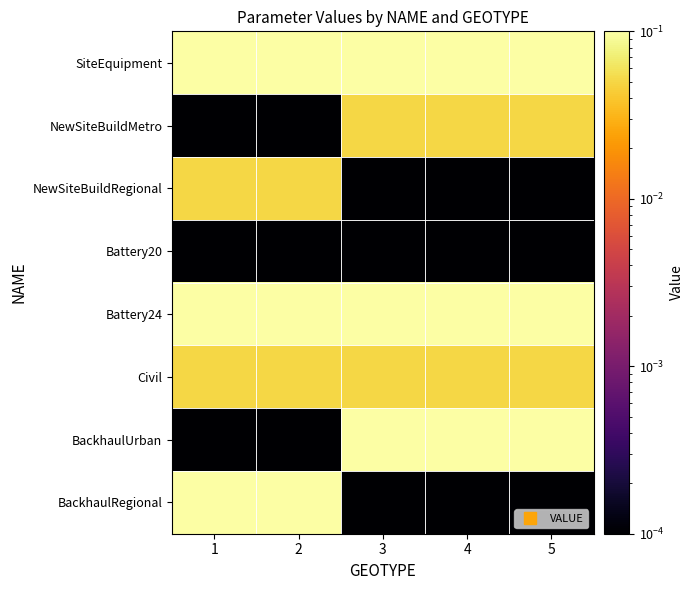

Reading left to right, list all the values displayed in this chart.

SiteEquipment: 1=1.0	2=1.0	3=1.0	4=1.0	5=1.0
NewSiteBuildMetro: 1=0.0	2=0.0	3=0.1	4=0.1	5=0.1
NewSiteBuildRegional: 1=0.1	2=0.1	3=0.0	4=0.0	5=0.0
Battery20: 1=0.0	2=0.0	3=0.0	4=0.0	5=0.0
Battery24: 1=1.0	2=1.0	3=1.0	4=1.0	5=1.0
Civil: 1=0.1	2=0.1	3=0.1	4=0.1	5=0.1
BackhaulUrban: 1=0.0	2=0.0	3=1.0	4=1.0	5=1.0
BackhaulRegional: 1=1.0	2=1.0	3=0.0	4=0.0	5=0.0